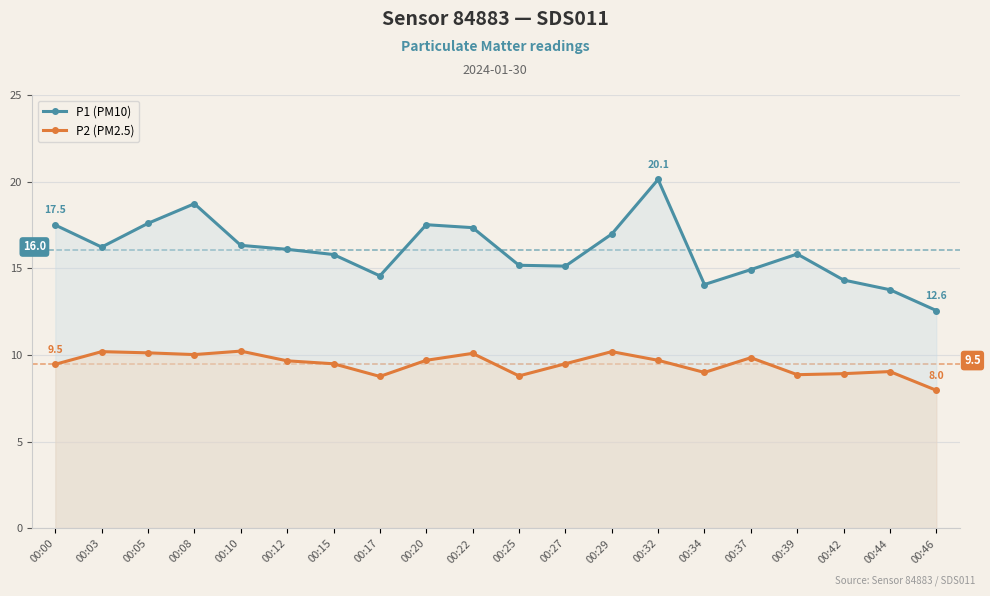

Which series changed the most between 00:10 and 00:15?

P2 (PM2.5)